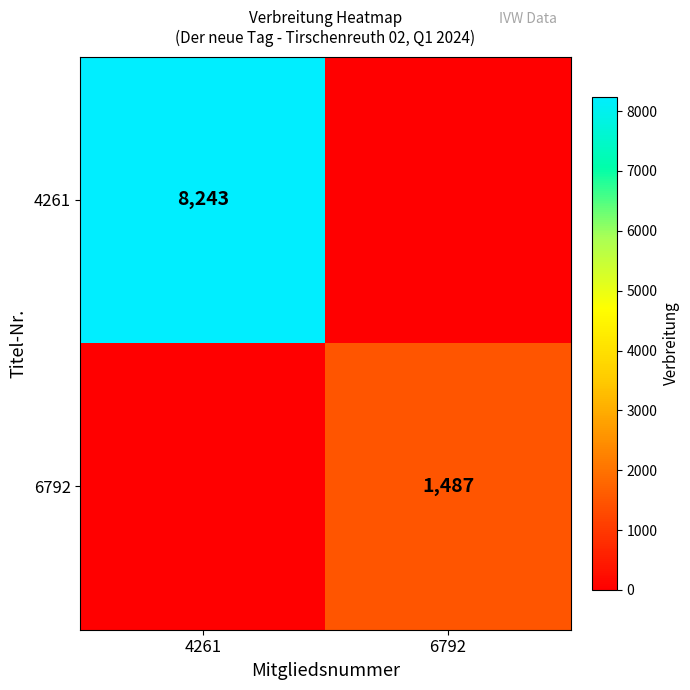

The 6792 series shows 1487 at 6792. True or false?

True